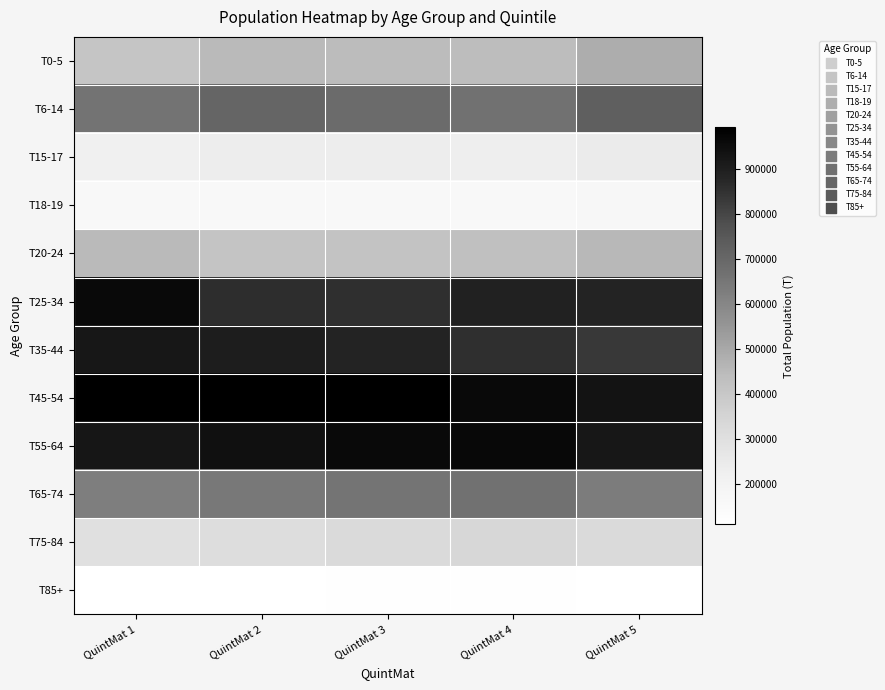

Reading right to left, list all the values displayed in this chart.

T0-5: QuintMat 5=485295	QuintMat 4=440480	QuintMat 3=442190	QuintMat 2=448150	QuintMat 1=409640
T6-14: QuintMat 5=724100	QuintMat 4=666990	QuintMat 3=687930	QuintMat 2=705775	QuintMat 1=660010
T15-17: QuintMat 5=243955	QuintMat 4=227365	QuintMat 3=232515	QuintMat 2=234310	QuintMat 1=215860
T18-19: QuintMat 5=170630	QuintMat 4=159120	QuintMat 3=159035	QuintMat 2=161380	QuintMat 1=157830
T20-24: QuintMat 5=453495	QuintMat 4=428740	QuintMat 3=414600	QuintMat 2=412660	QuintMat 1=449310
T25-34: QuintMat 5=884150	QuintMat 4=889045	QuintMat 3=856775	QuintMat 2=858590	QuintMat 1=961510
T35-44: QuintMat 5=831555	QuintMat 4=854585	QuintMat 3=883630	QuintMat 2=904885	QuintMat 1=920285
T45-54: QuintMat 5=933415	QuintMat 4=962605	QuintMat 3=988990	QuintMat 2=990025	QuintMat 1=991995
T55-64: QuintMat 5=923090	QuintMat 4=966580	QuintMat 3=961905	QuintMat 2=943155	QuintMat 1=926275
T65-74: QuintMat 5=633390	QuintMat 4=667555	QuintMat 3=655190	QuintMat 2=640960	QuintMat 1=624295
T75-84: QuintMat 5=325715	QuintMat 4=338425	QuintMat 3=325285	QuintMat 2=309415	QuintMat 1=293620
T85+: QuintMat 5=112995	QuintMat 4=119110	QuintMat 3=116260	QuintMat 2=111395	QuintMat 1=110230